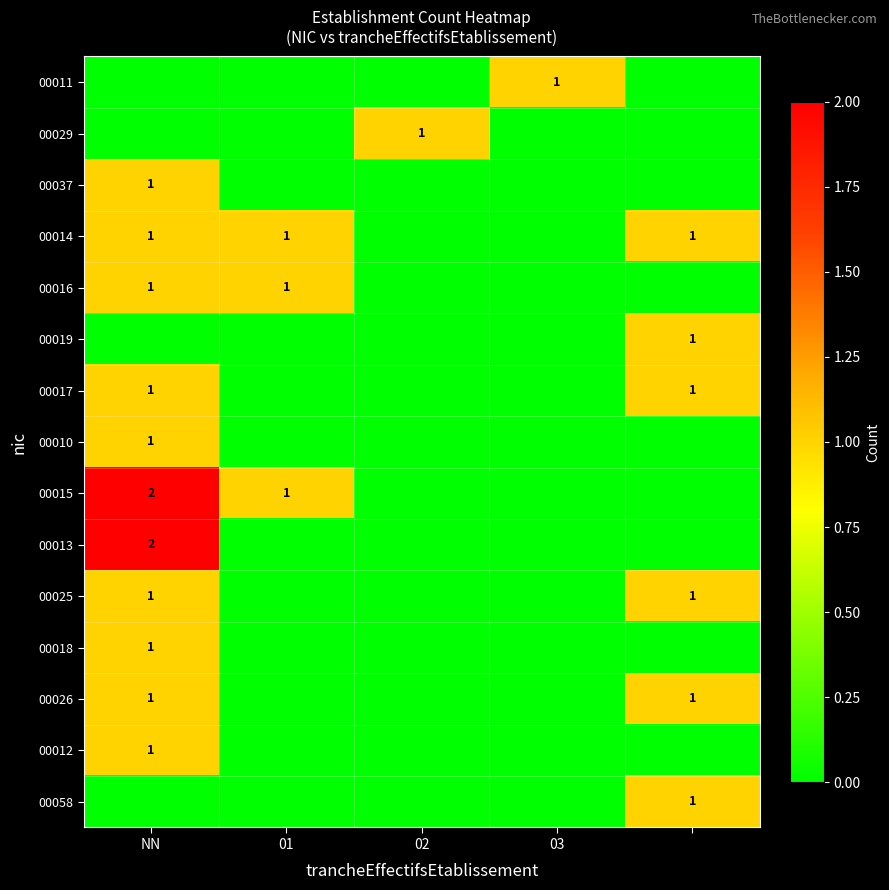

Is it true that 00012 equals 2 at NN?

False